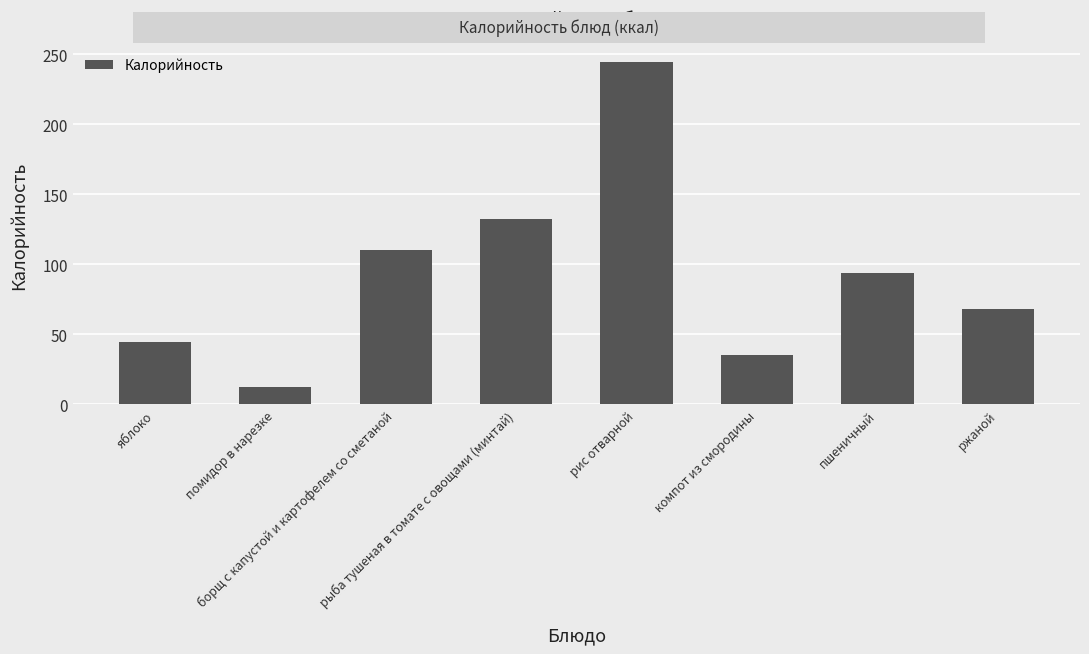

List the labels in order of value, smallest first.

помидор в нарезке, компот из смородины, яблоко, ржаной, пшеничный, борщ с капустой и картофелем со сметаной, рыба тушеная в томате с овощами (минтай), рис отварной